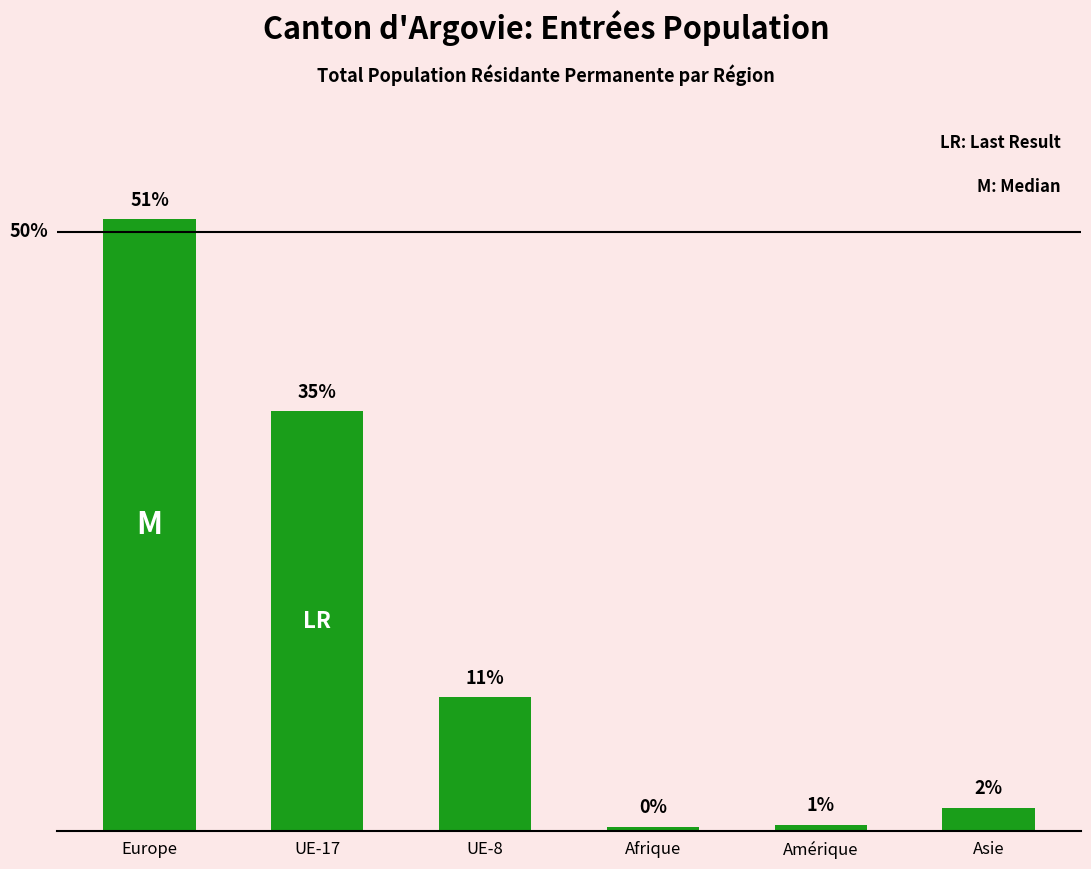

Between Afrique and UE-17, which is larger?

UE-17